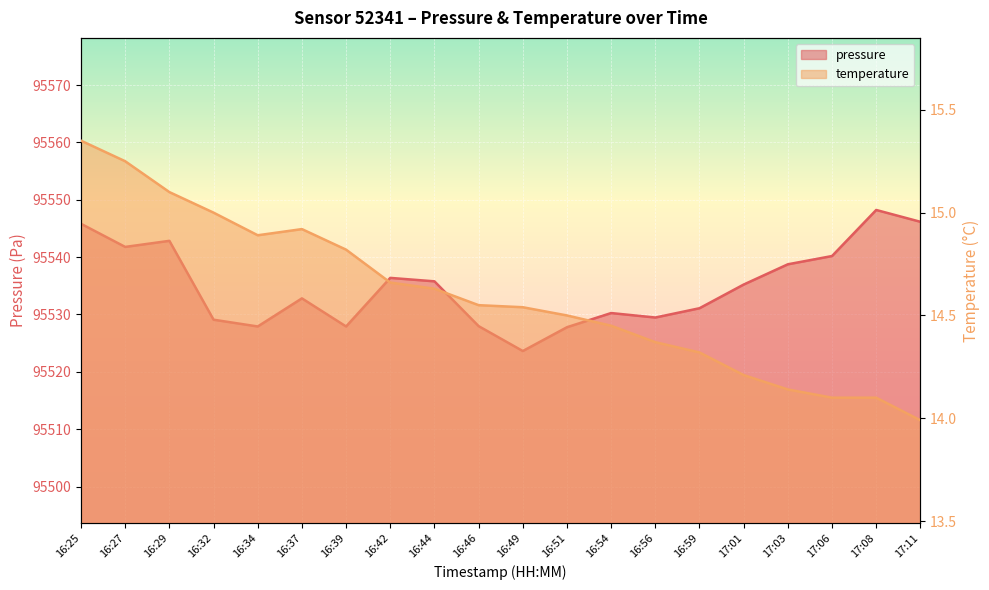

How many values in the pressure series are below 95535?

10